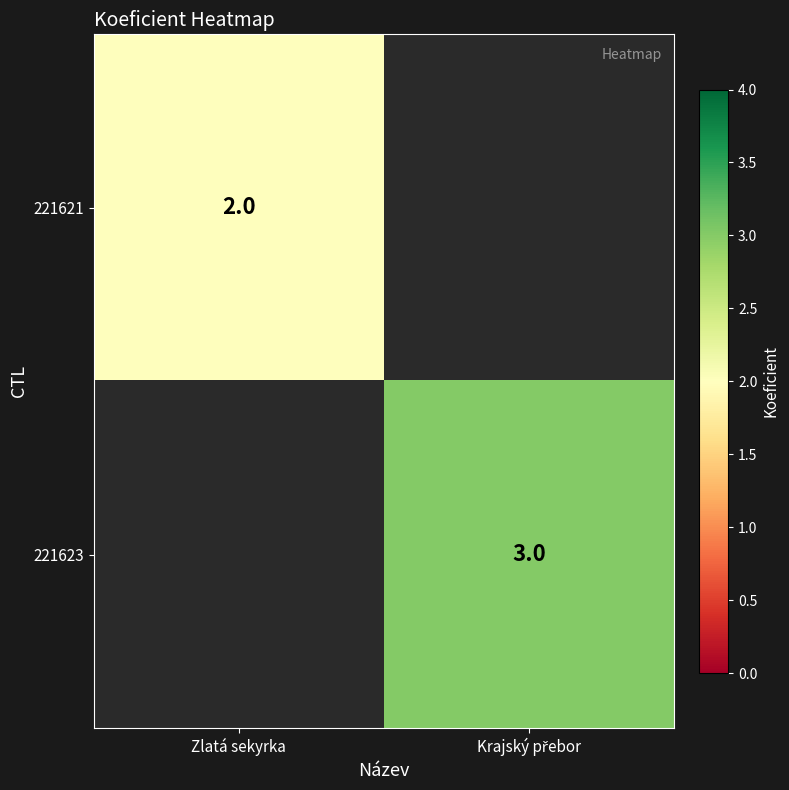

The value of 221621 at Zlatá sekyrka is 1. True or false?

False